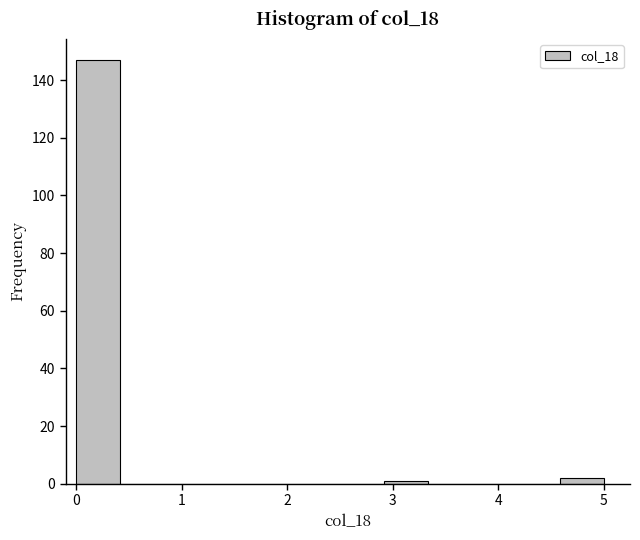

Over which range of the x-axis is the bar tallest?

0.0 to 0.4